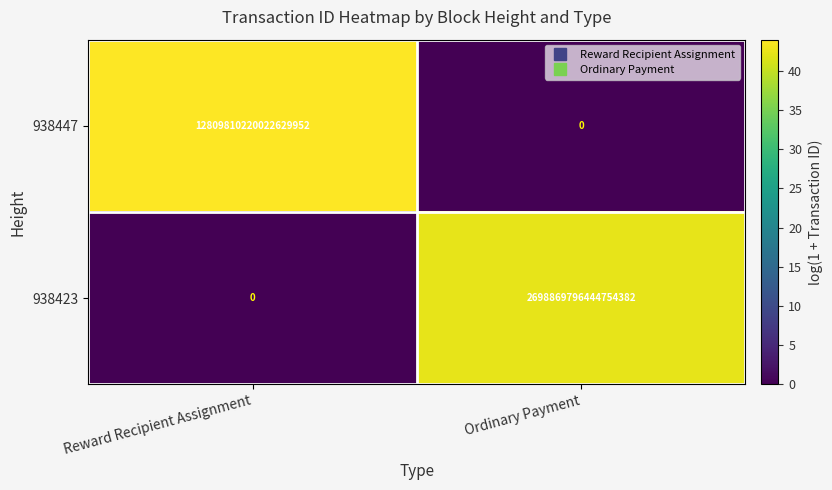

Which series has the largest range (max minus min)?

938447